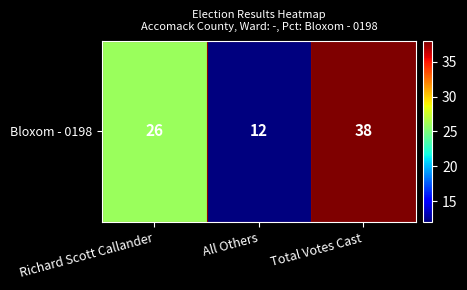

What is the sum of all values?

76